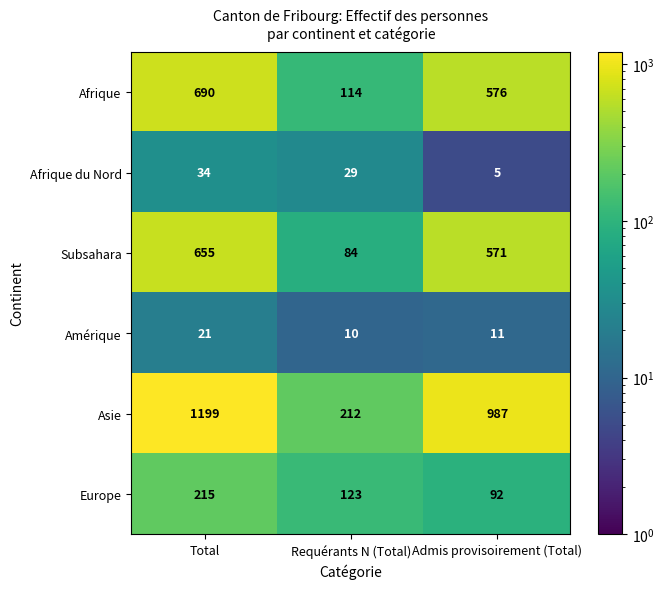

Reading left to right, what are all the values shown in this chart?

Afrique: Total=690	Requérants N (Total)=114	Admis provisoirement (Total)=576
Afrique du Nord: Total=34	Requérants N (Total)=29	Admis provisoirement (Total)=5
Subsahara: Total=655	Requérants N (Total)=84	Admis provisoirement (Total)=571
Amérique: Total=21	Requérants N (Total)=10	Admis provisoirement (Total)=11
Asie: Total=1199	Requérants N (Total)=212	Admis provisoirement (Total)=987
Europe: Total=215	Requérants N (Total)=123	Admis provisoirement (Total)=92